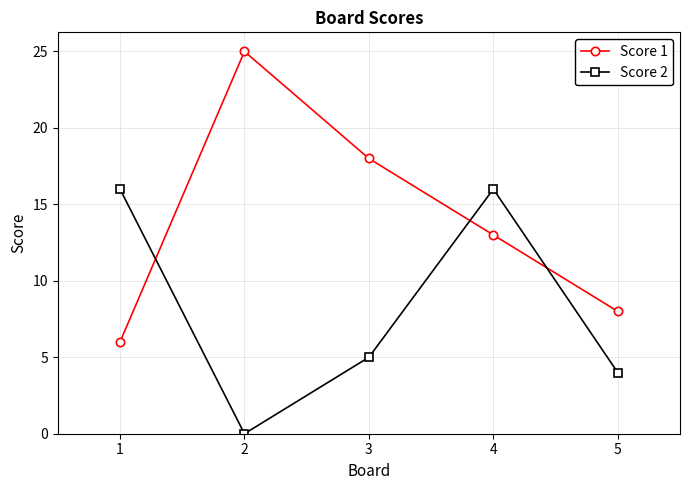

What are all the series names shown in the legend?

Score 1, Score 2